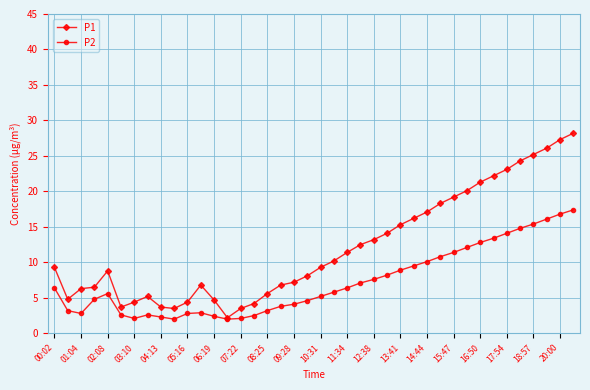

What is the value of the P1 point at the 26th from the left?

14.1